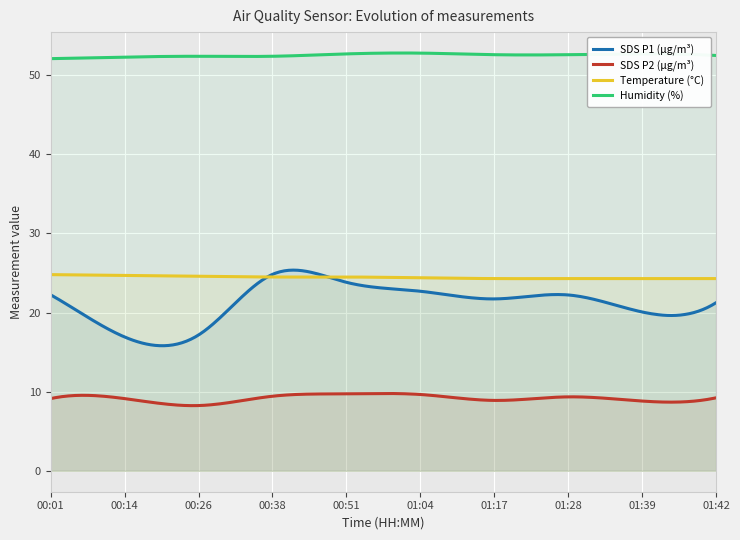

Which category has the lowest value across all series?

00:26